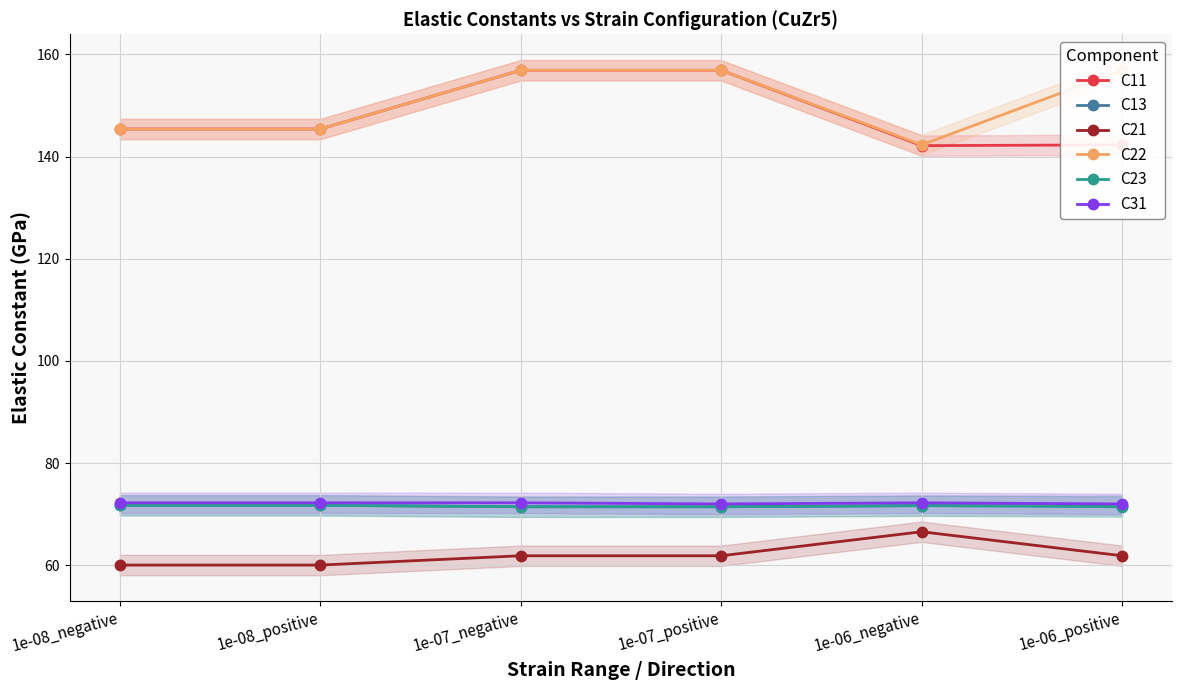

At how many categories does at least one series exceed 155?

3